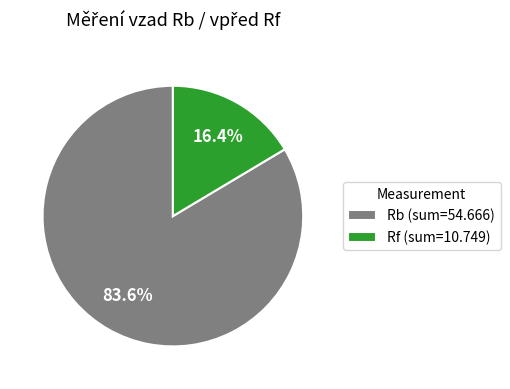

Which slice is the largest?

Rb